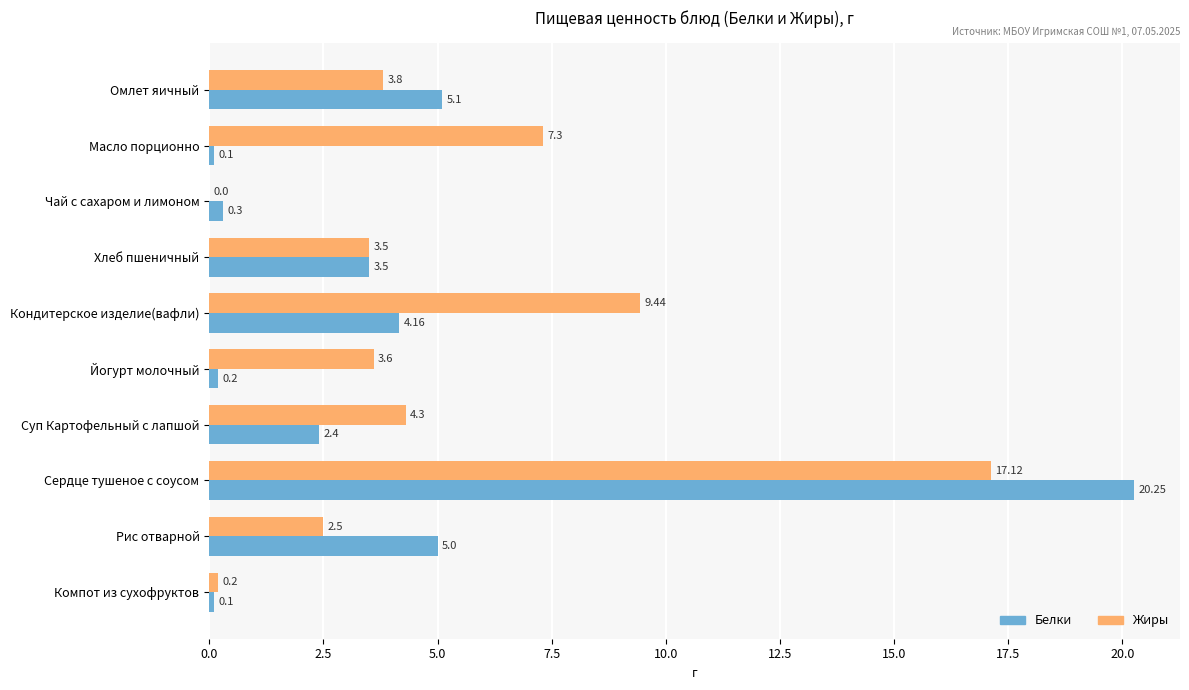

Which series has the largest total across all categories?

Жиры